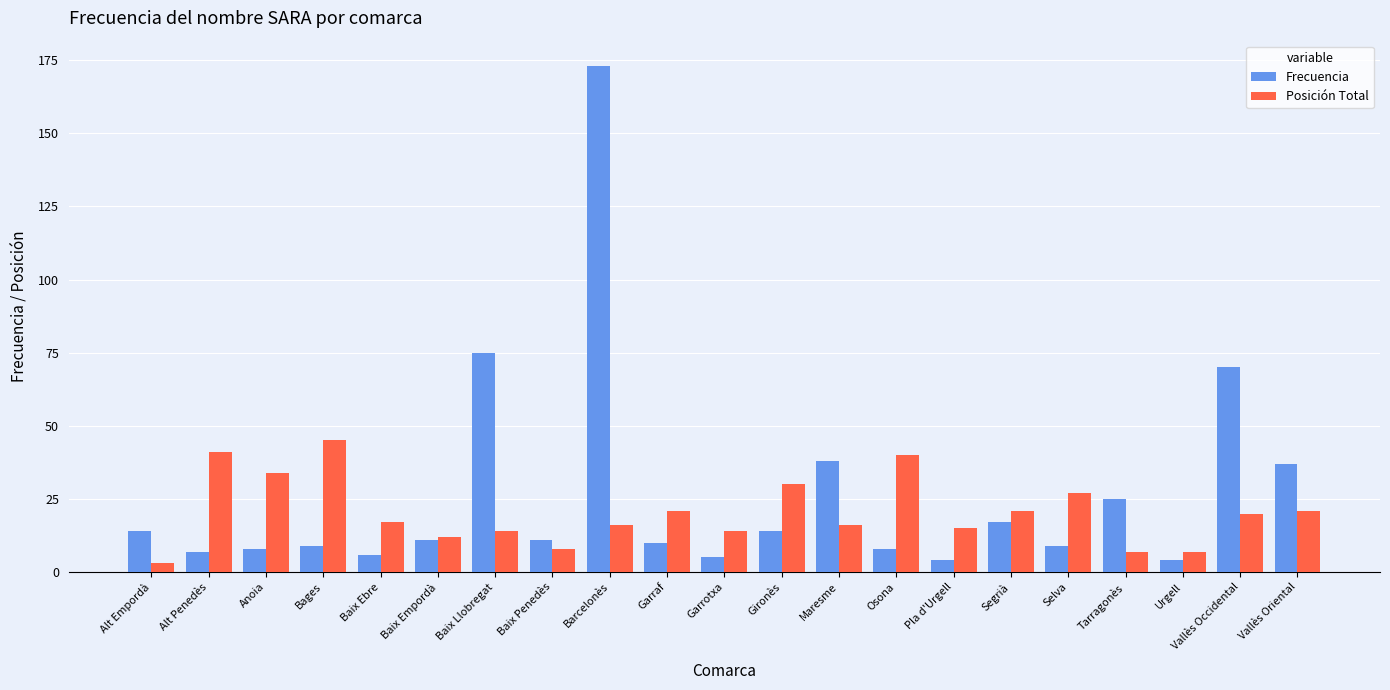

What is the difference between the maximum and minimum values in the Posición Total series?

42